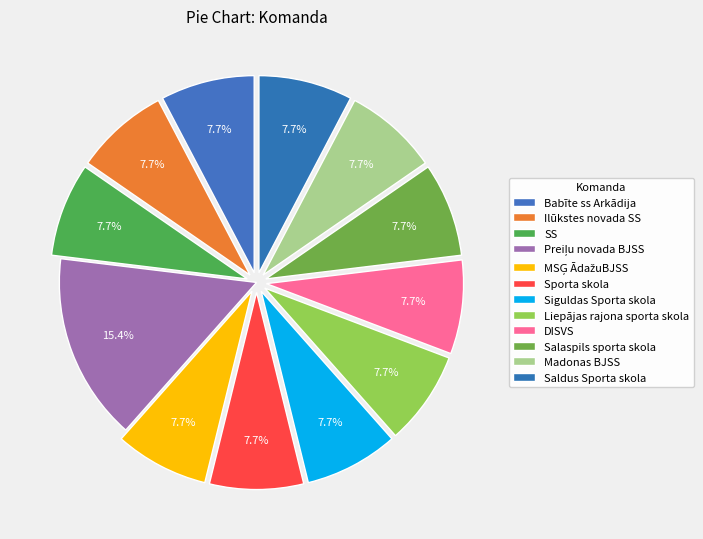

Combined, what portion of the pie is Ilūkstes novada SS and MSĢ ĀdažuBJSS?

15.4%